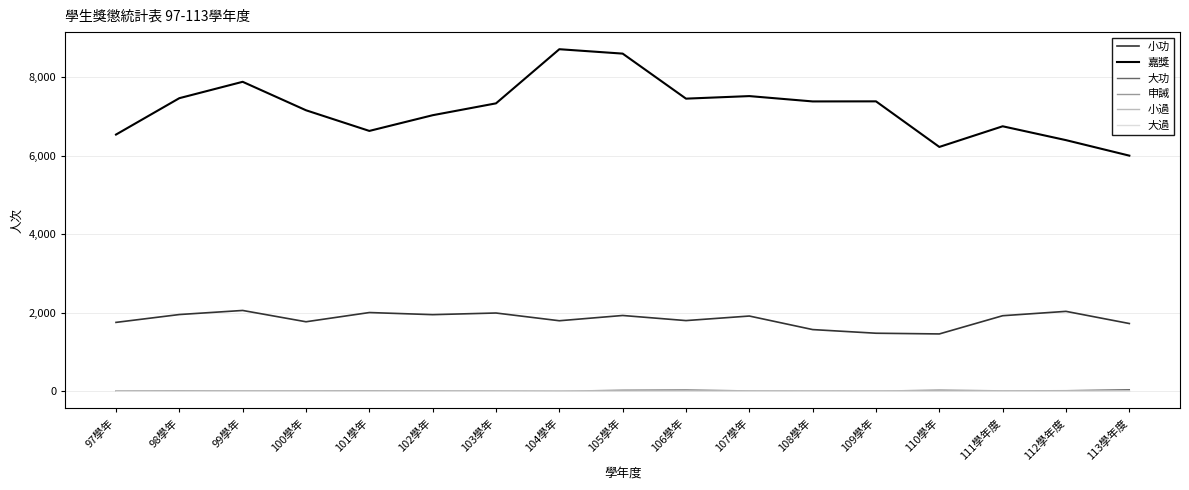

True or false: 大過 and 小功 intersect in this chart.

False